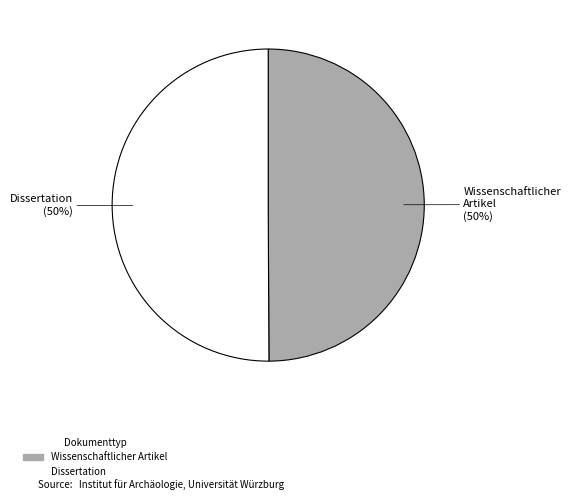

How many slices are in this pie chart?

2